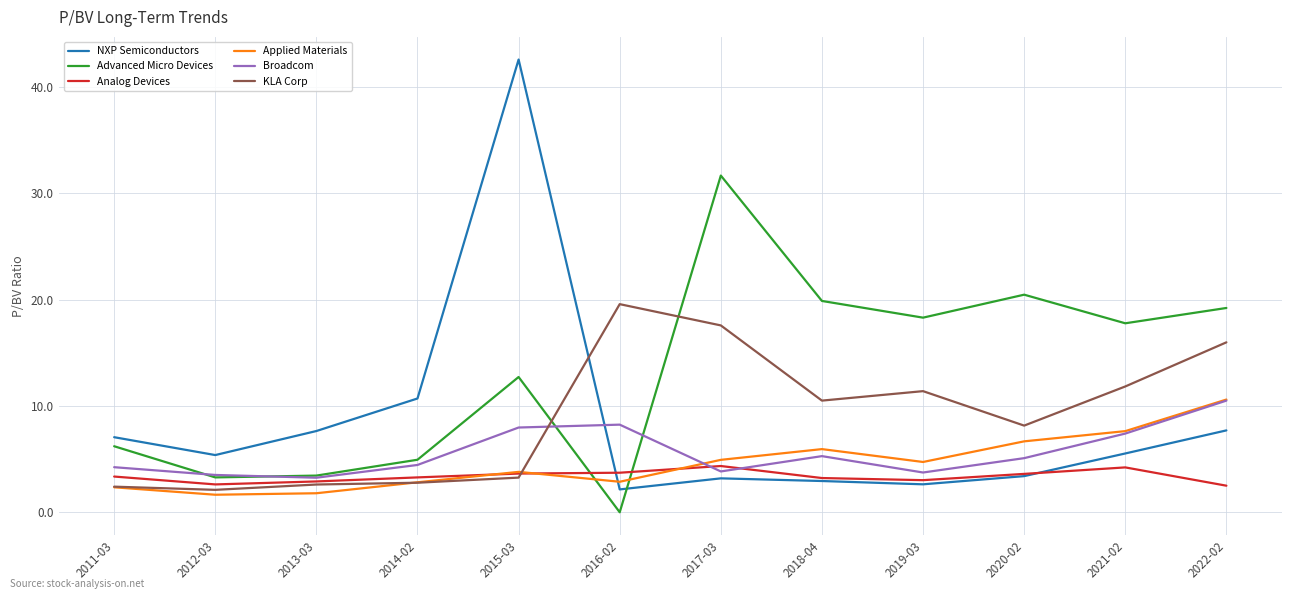

What is the approximate value of Broadcom at 2017-03?

3.8